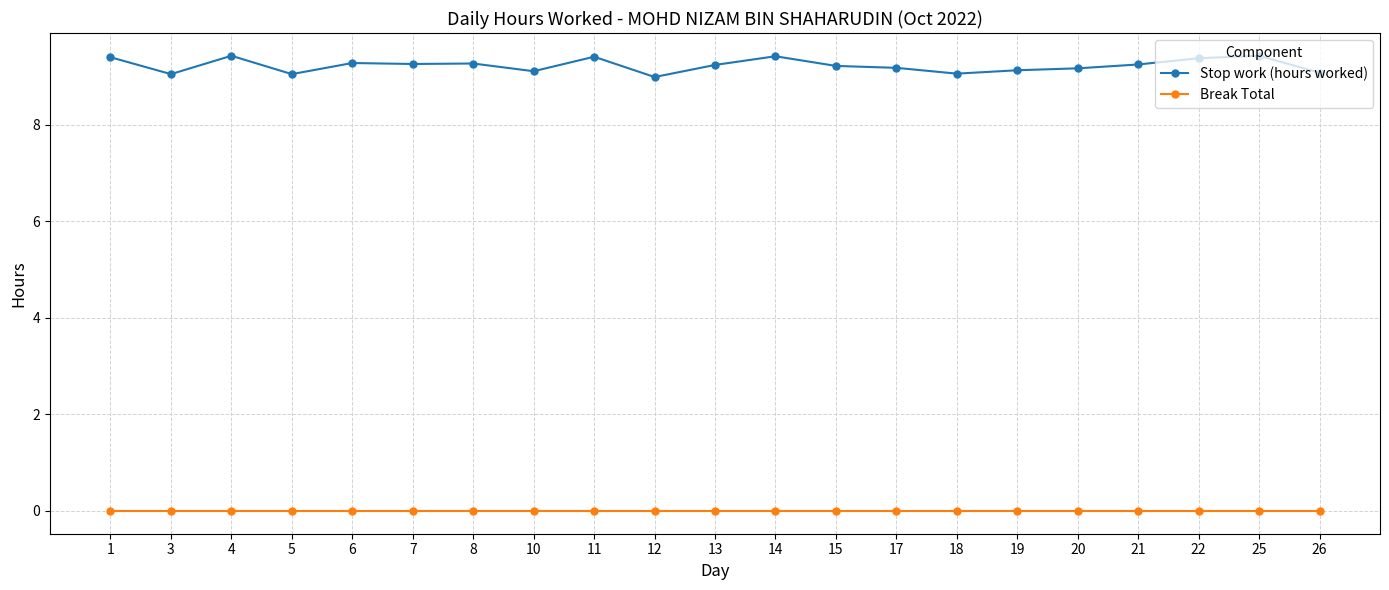

The Stop work (hours worked) series shows 5.4 at 10. True or false?

False